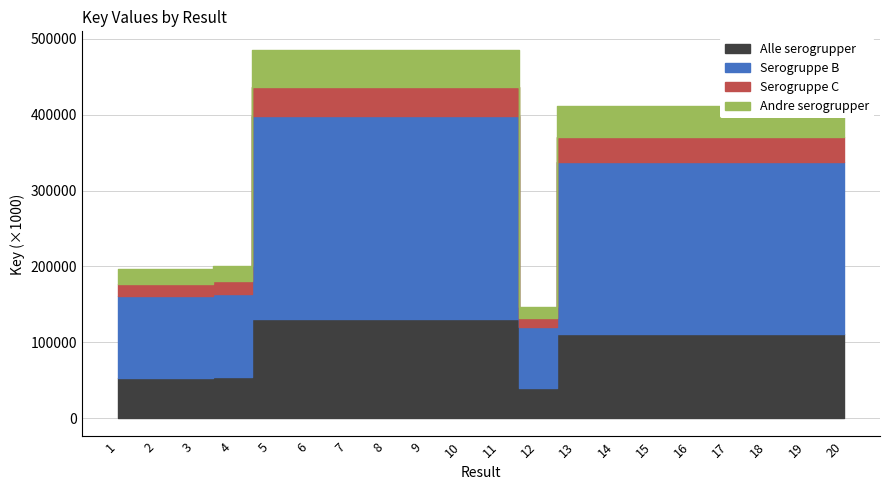

What is the average value?

381614460